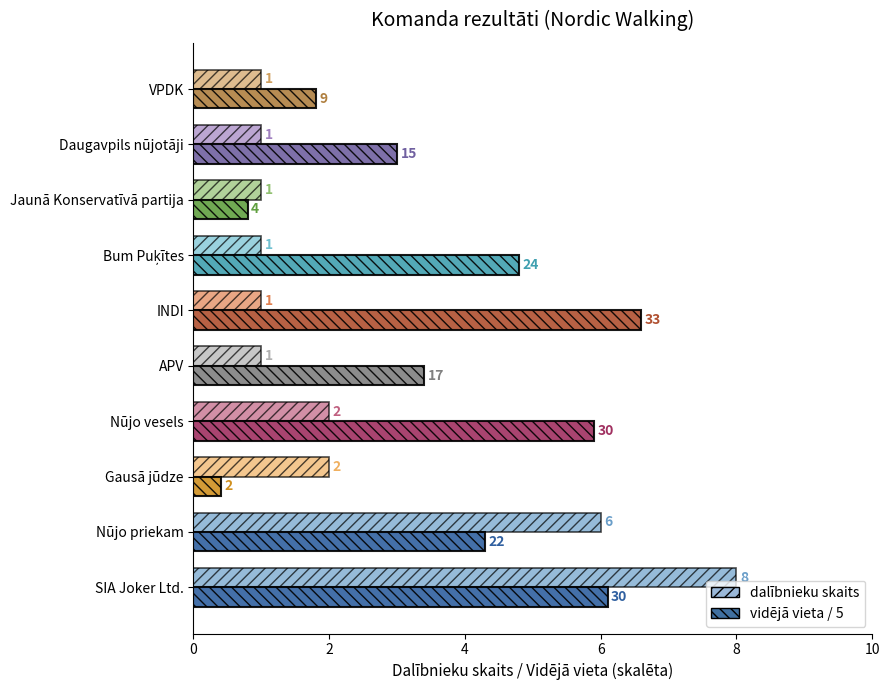

What value does the dalībnieku skaits series have at VPDK?

1.0